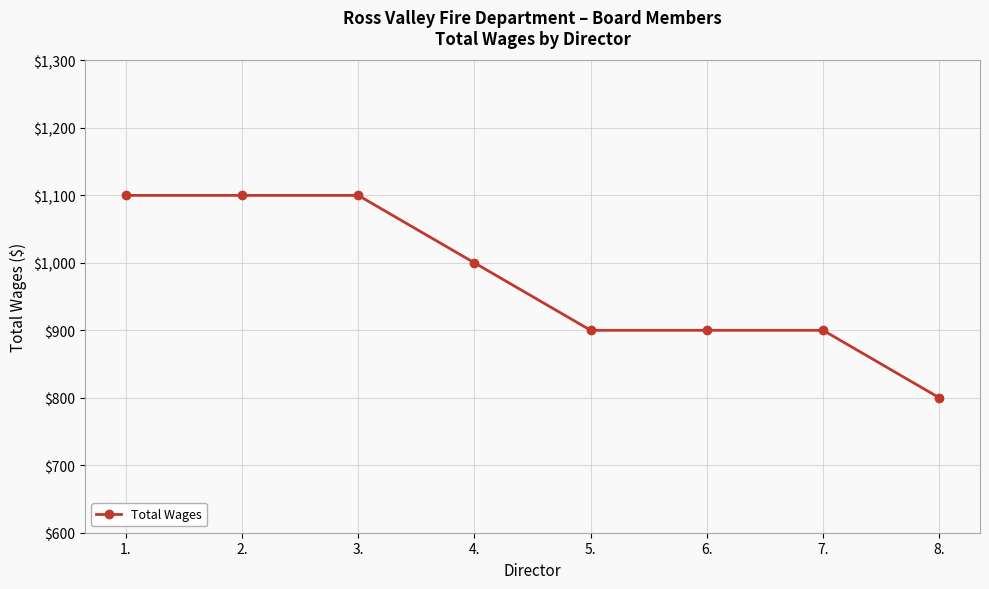

How many lines are shown in the chart?

1